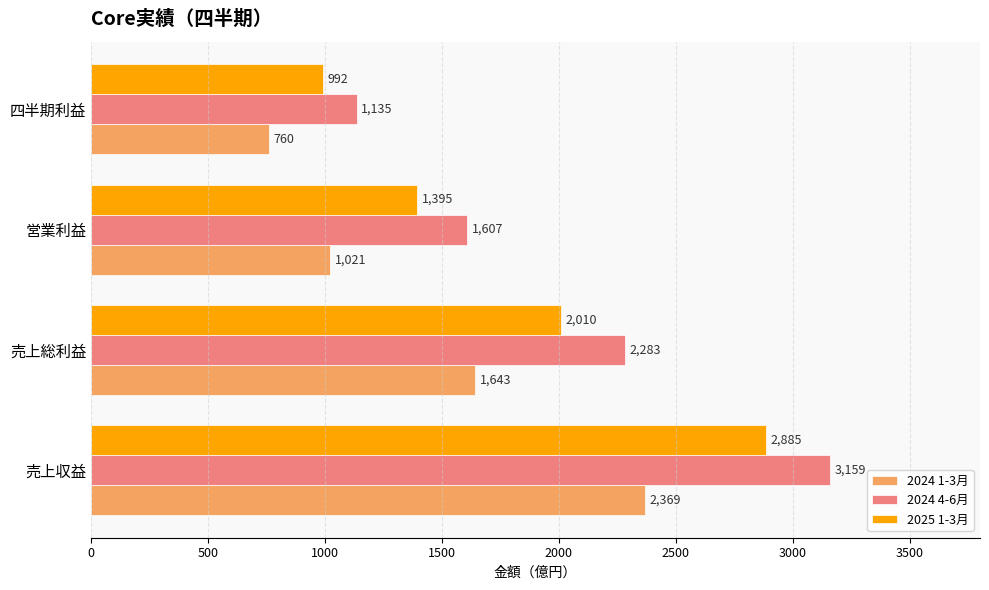

Which series has the widest spread of values?

2024 4-6月